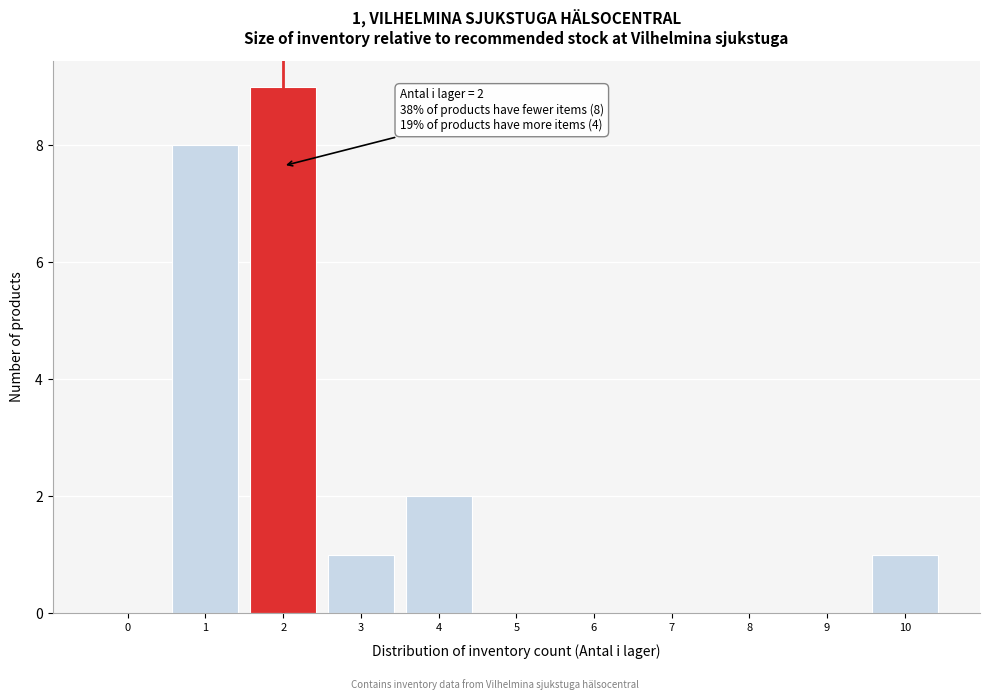

Reading right to left, what are all the values shown in this chart?

10=1	9=0	8=0	7=0	6=0	5=0	4=2	3=1	2=9	1=8	0=0